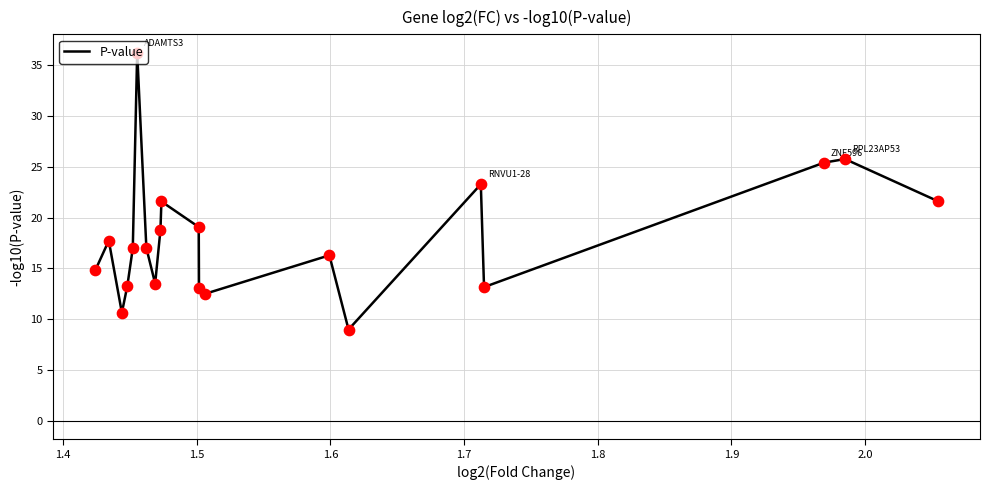

What is the smallest value displayed?

9.0